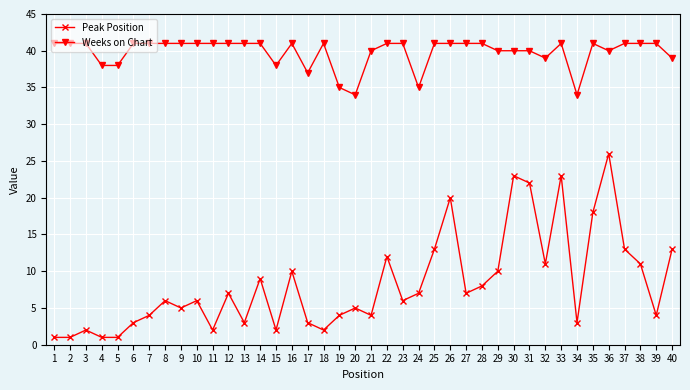

True or false: Weeks on Chart and Peak Position intersect in this chart.

False